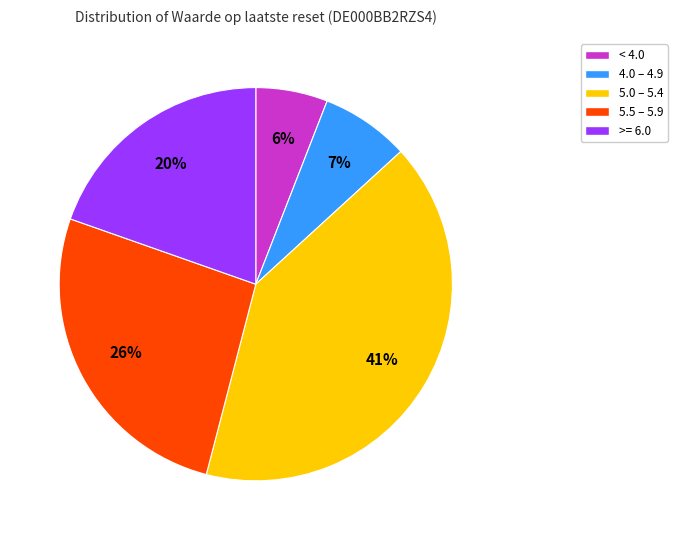

Does any single category account for the majority?

No